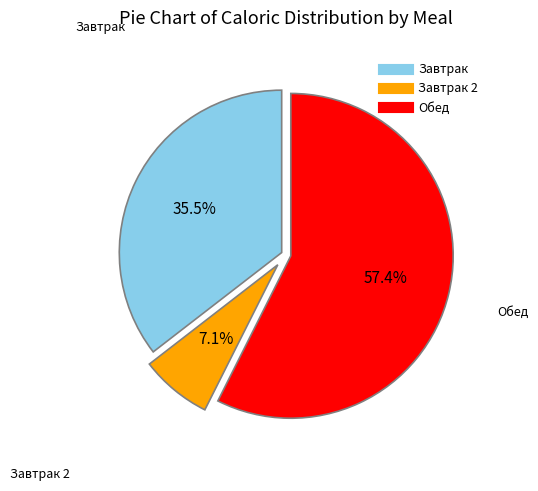

Is there any slice that represents more than half of the pie?

Yes